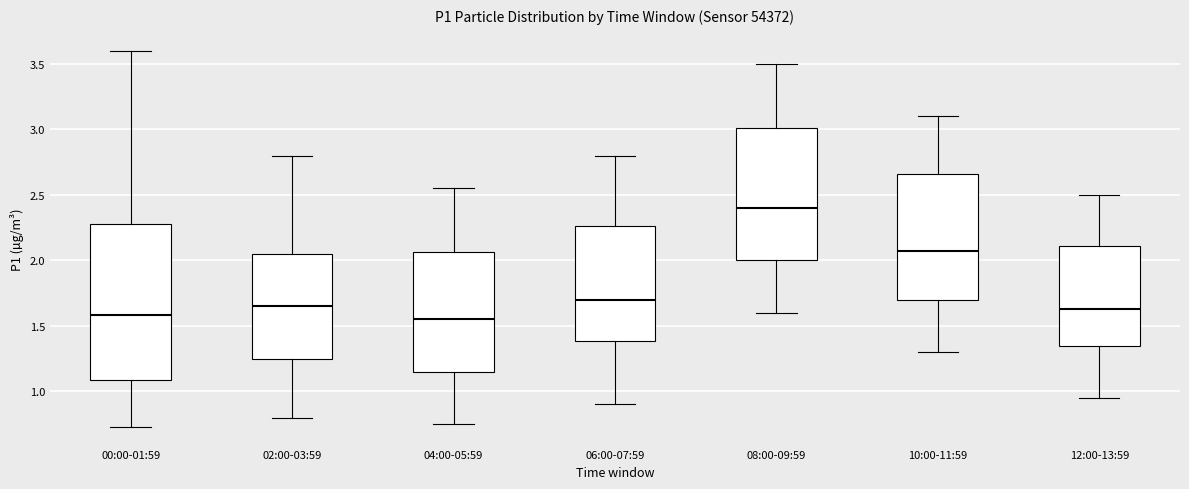

Where is the upper edge of the box for 00:00-01:59 on the y-axis? The values are not printed on the chart, so give them approximately, as read against the axis.

2.30